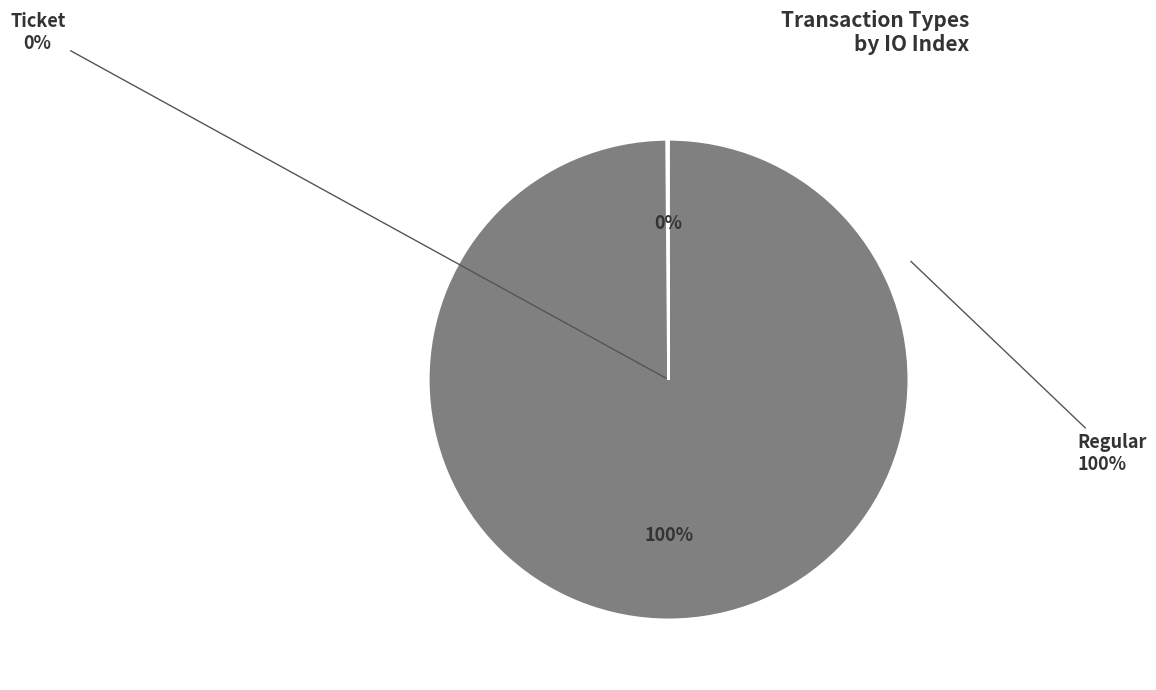

To the nearest percent, what is the combined percentage of Regular and Ticket?

100%